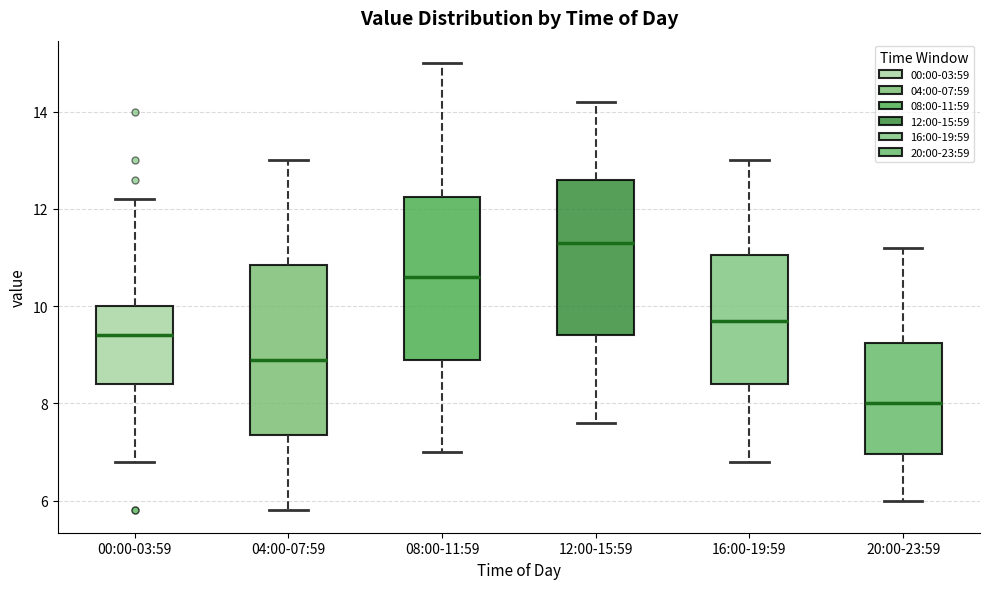

Reading left to right, read every box against the y-axis: the position of its median line, the range the box covers, and the ends of its whiskers. The values are not printed on the chart, so give them approximately, as read against the axis.

00:00-03:59: median 9.4, box 8.4 to 10.0, whiskers 6.8 to 12.2
04:00-07:59: median 9.0, box 7.4 to 10.8, whiskers 5.8 to 13.0
08:00-11:59: median 10.6, box 9.0 to 12.2, whiskers 7.0 to 15.0
12:00-15:59: median 11.4, box 9.4 to 12.6, whiskers 7.6 to 14.2
16:00-19:59: median 9.8, box 8.4 to 11.0, whiskers 6.8 to 13.0
20:00-23:59: median 8.0, box 7.0 to 9.2, whiskers 6.0 to 11.2